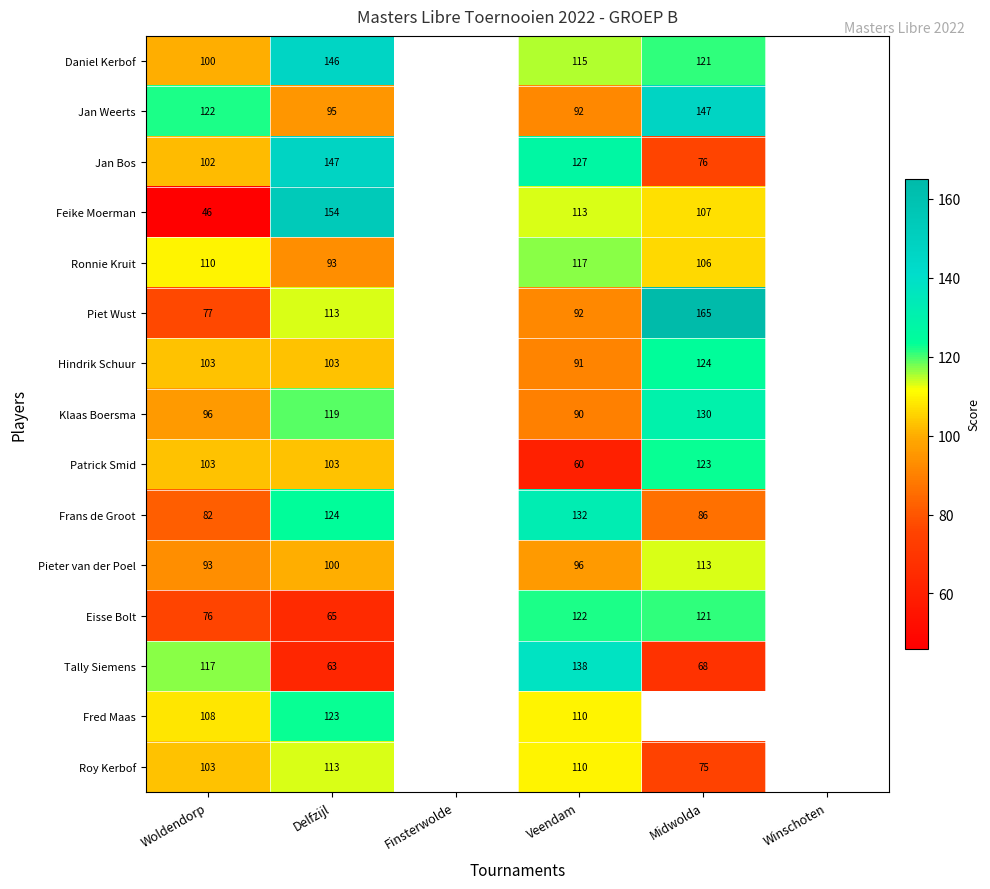

What is the total value across all series at Veendam?

1605